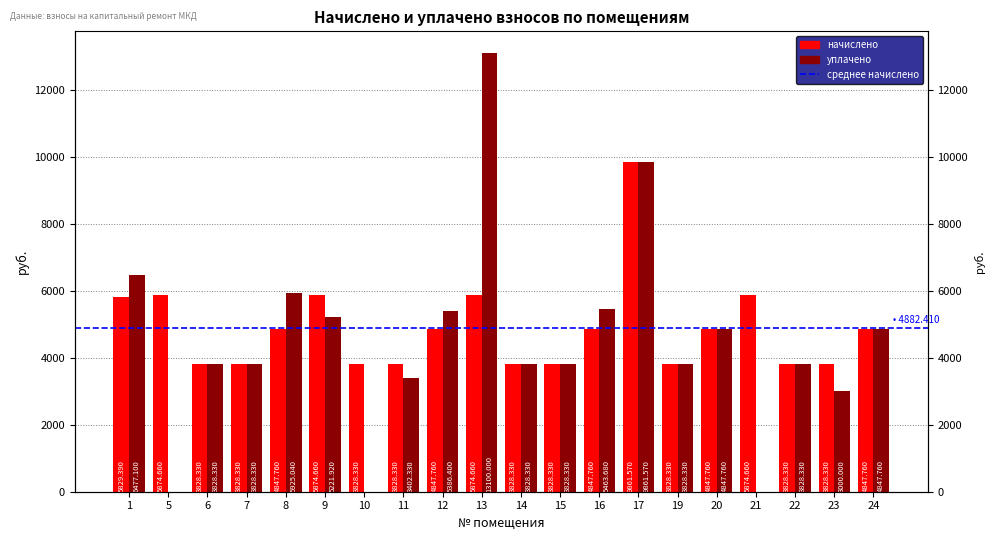

Which series has the largest total across all categories?

начислено